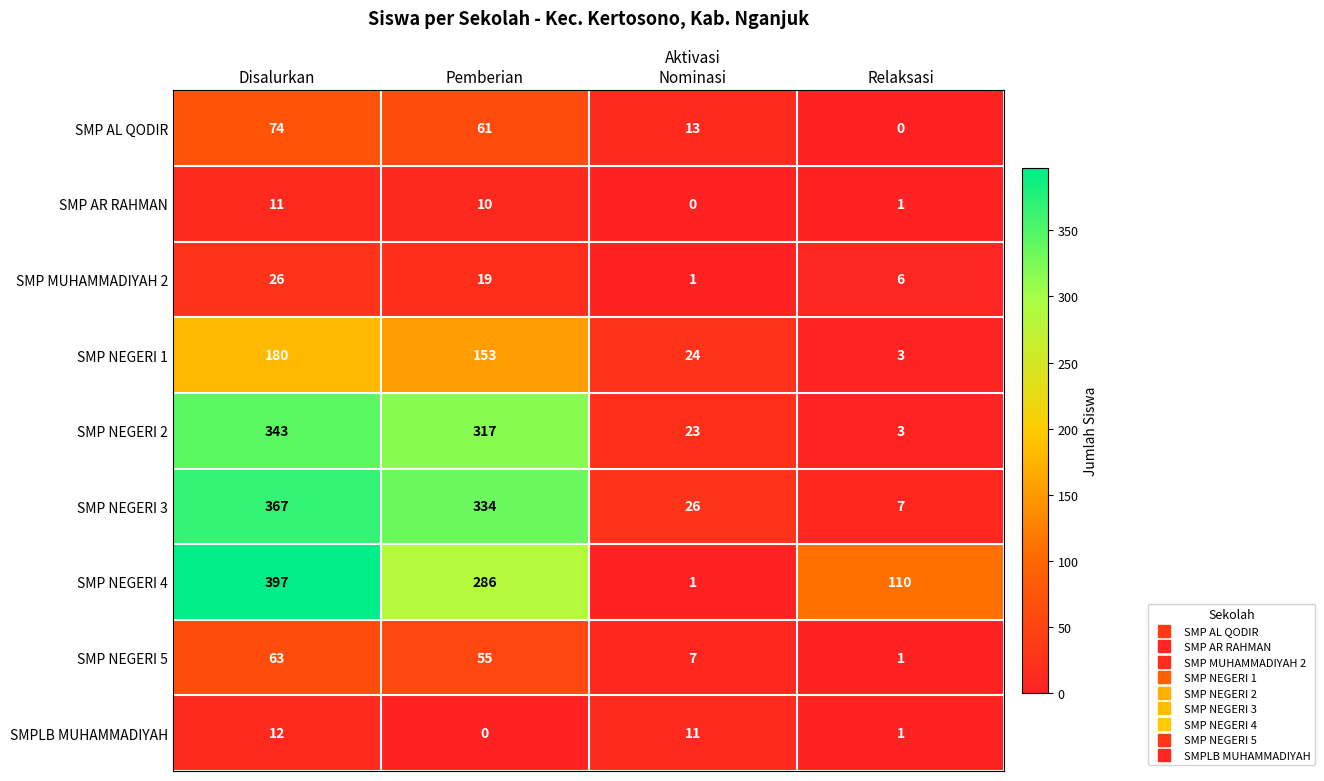

Where is SMP AR RAHMAN nearest to the value 5?

Relaksasi